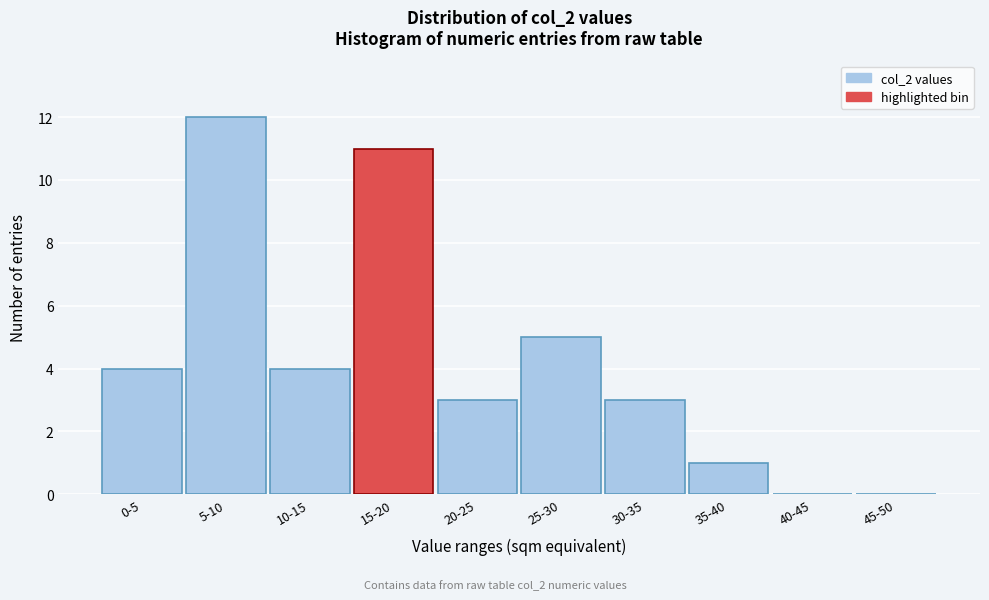

Reading left to right, transcribe all the data shown in this chart.

0-5=4	5-10=12	10-15=4	15-20=11	20-25=3	25-30=5	30-35=3	35-40=1	40-45=0	45-50=0